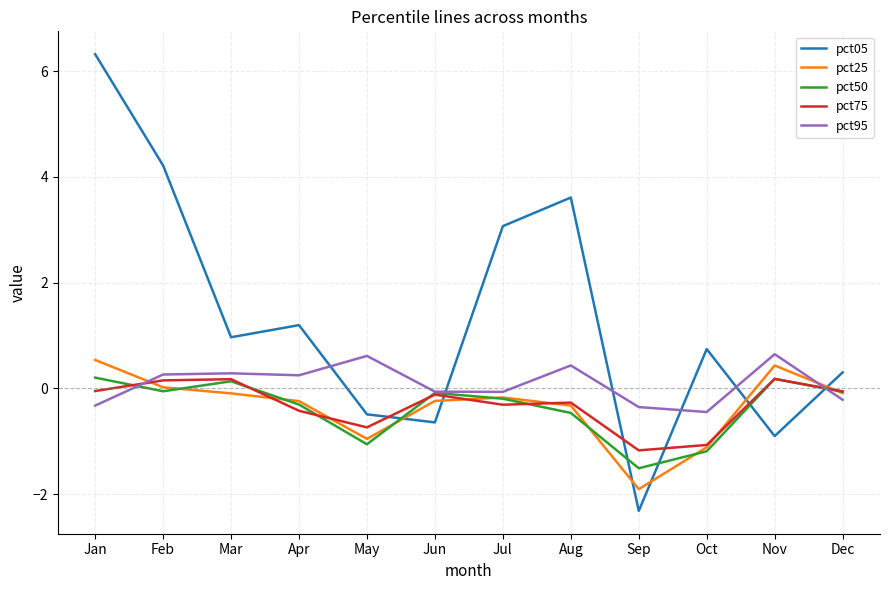

How many negative values does the pct50 series have?

9